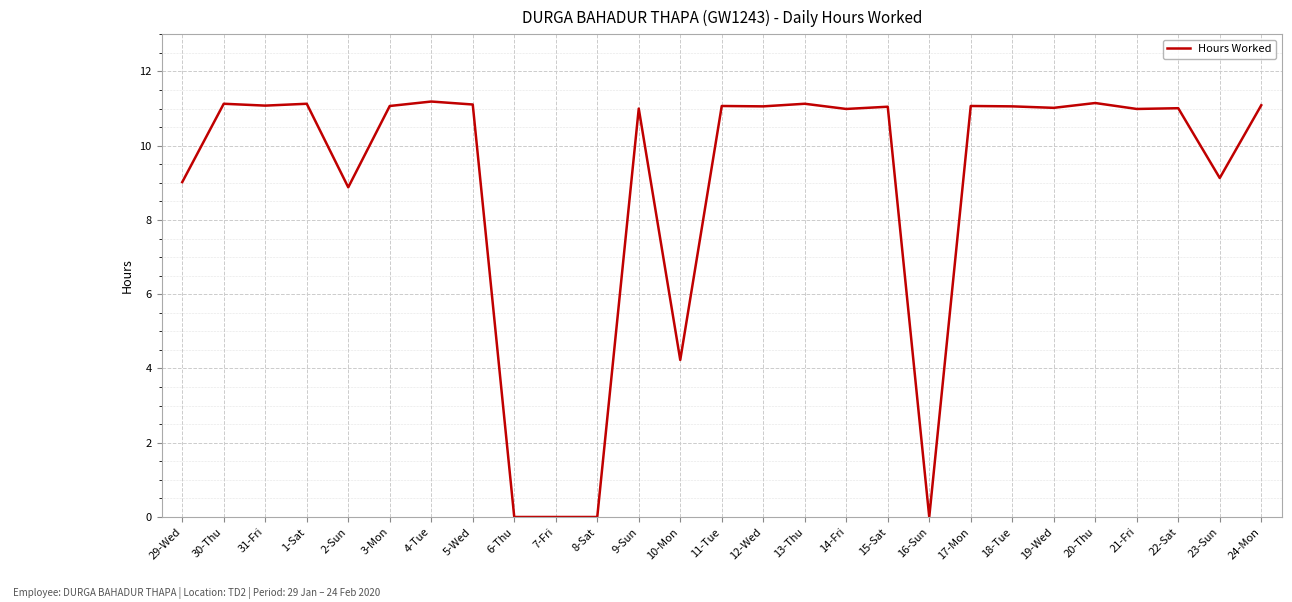

True or false: the data shows 16.7 at 20-Thu.

False